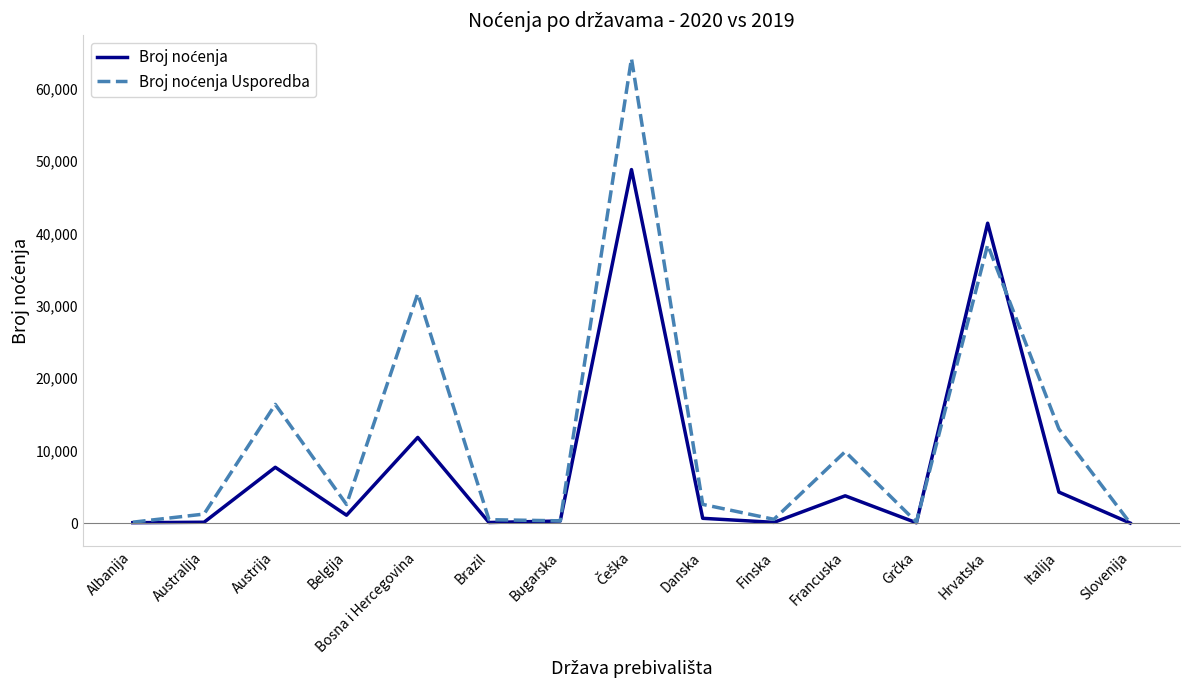

What is the total value across all series at Francuska?

13625